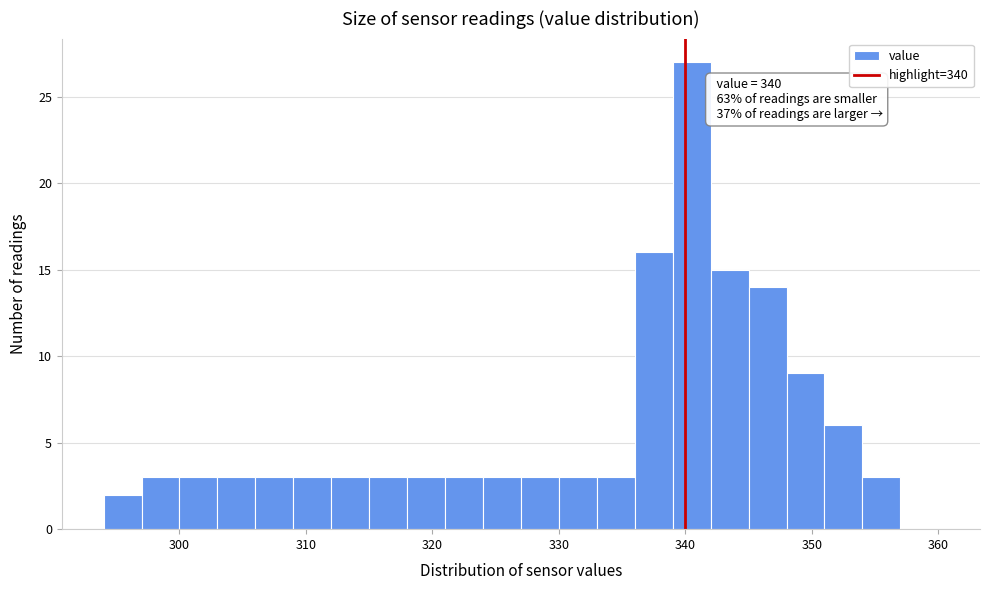

Around what value on the x-axis is the tallest bar? Give the approximate position of its centre, as read against the axis.

341